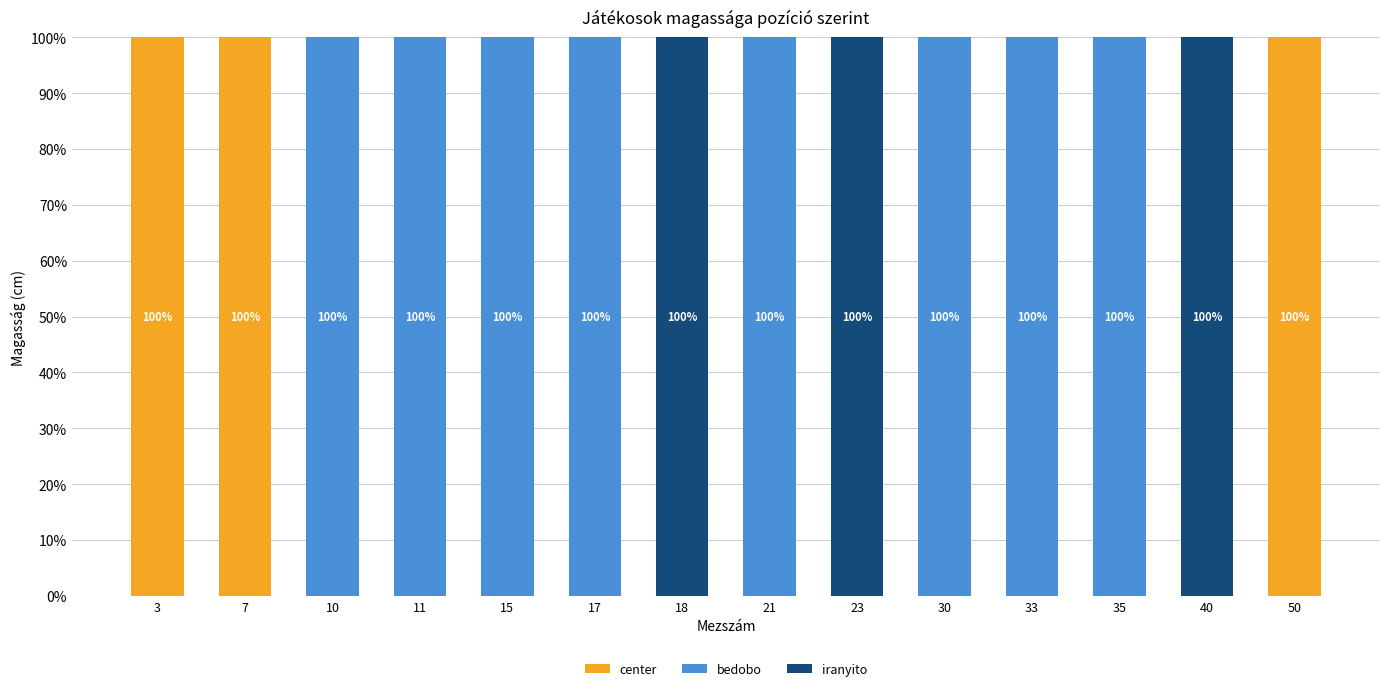

What is the maximum value for center?

100